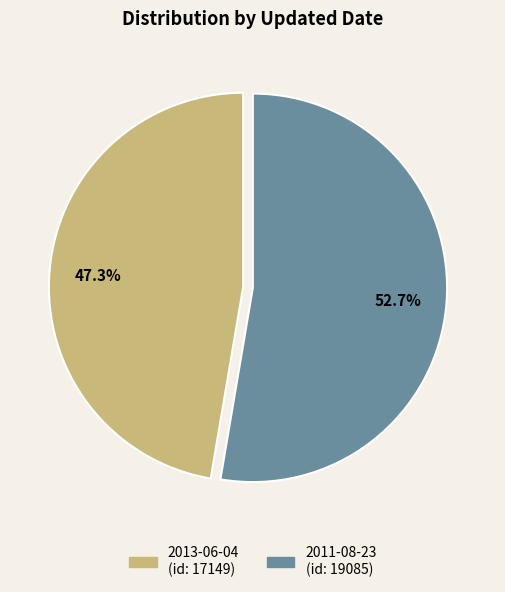

Does any single category account for the majority?

Yes